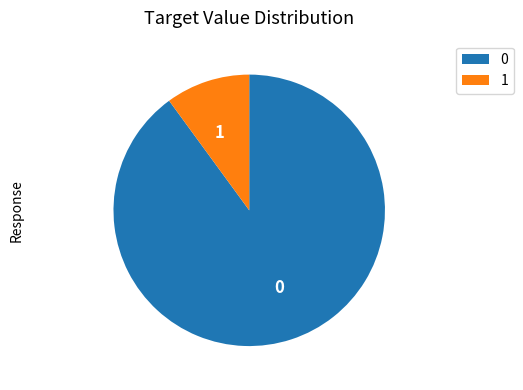

Is it true that 1 is 10% of the pie?

True